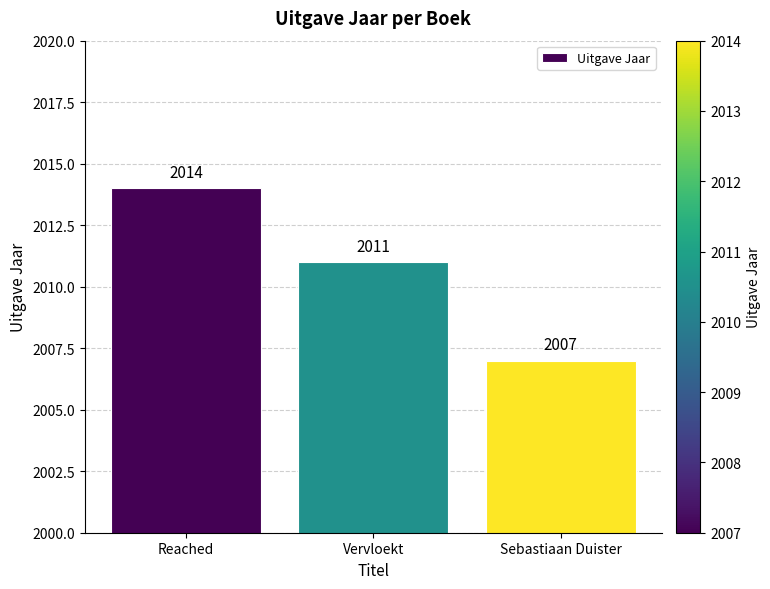

Approximately how many times larger is the value at Sebastiaan Duister compared to Reached?

1.0